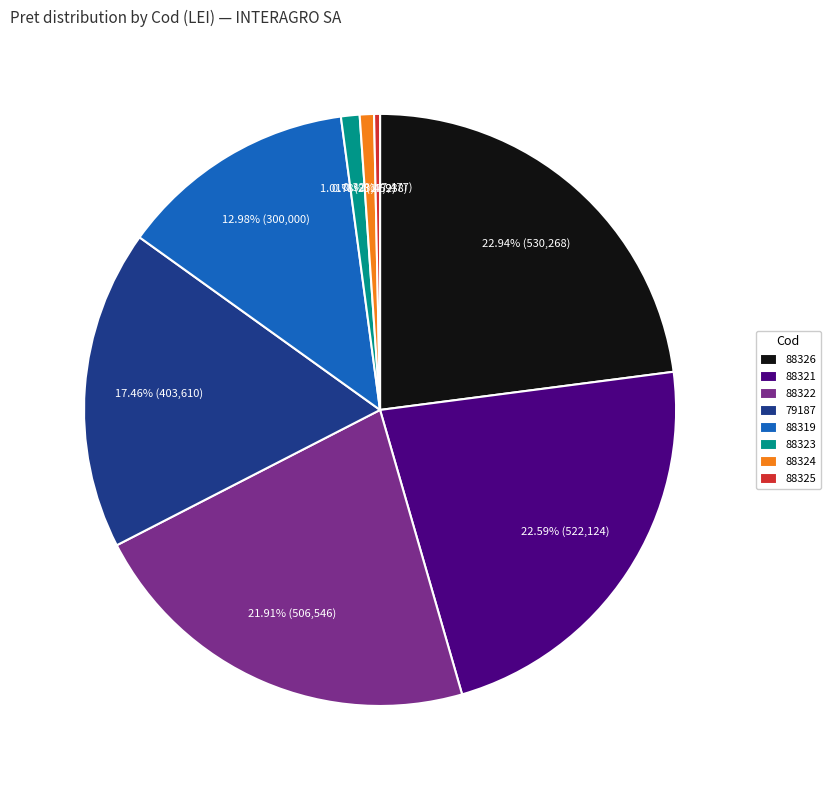

Is there any slice that represents more than half of the pie?

No